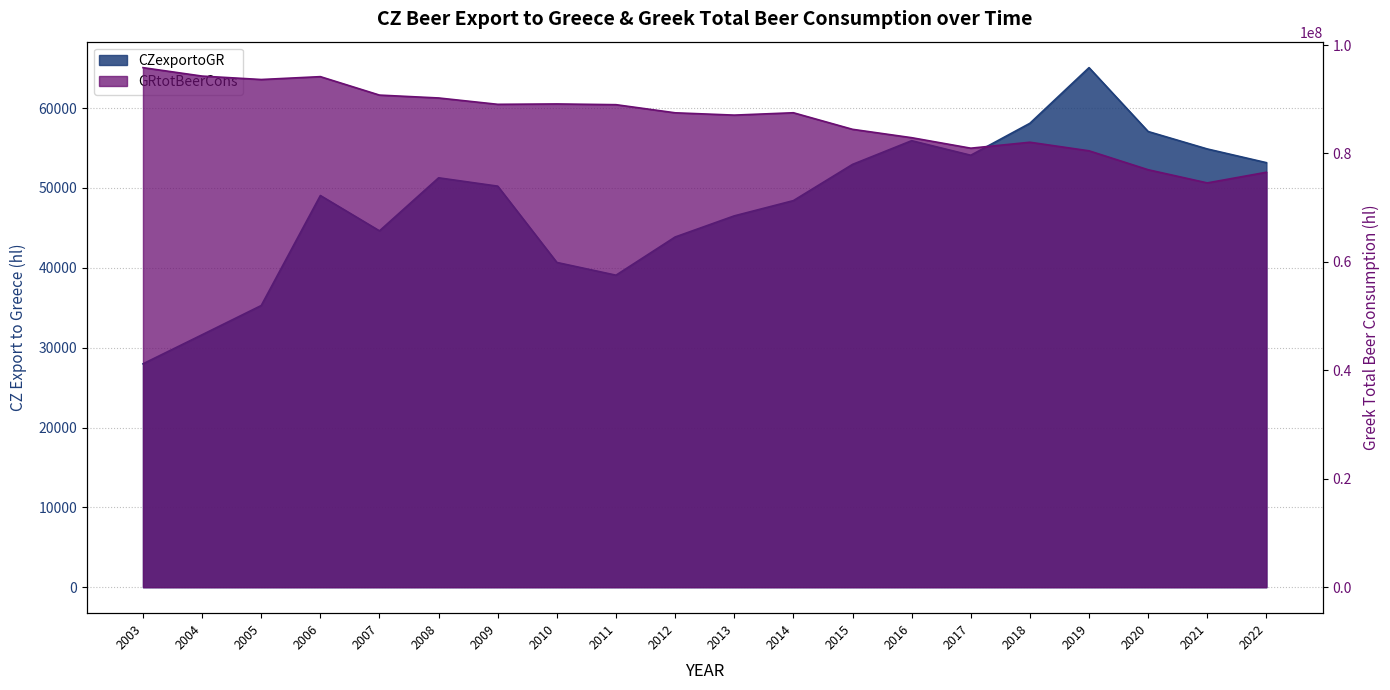

Reading left to right, what are all the values shown in this chart?

CZexportoGR: 2003=27978.0	2004=31619.0	2005=35279.0	2006=49058.0	2007=44630.0	2008=51274.0	2009=50230.0	2010=40673.0	2011=39078.0	2012=43862.0	2013=46508.0	2014=48418.0	2015=52953.0	2016=55923.0	2017=54100.0	2018=58102.0	2019=65072.0	2020=57071.0	2021=54888.0	2022=53172.0
GRtotBeerCons: 2003=95826542.2	2004=94269340.7	2005=93637629.7	2006=94166267.7	2007=90763521.9	2008=90232622.5	2009=89061634.0	2010=89132298.6	2011=88995752.2	2012=87498391.2	2013=87071510.0	2014=87507083.9	2015=84453349.6	2016=82907743.0	2017=80971886.5	2018=82067729.0	2019=80487400.5	2020=76995984.9	2021=74567247.3	2022=76533515.9